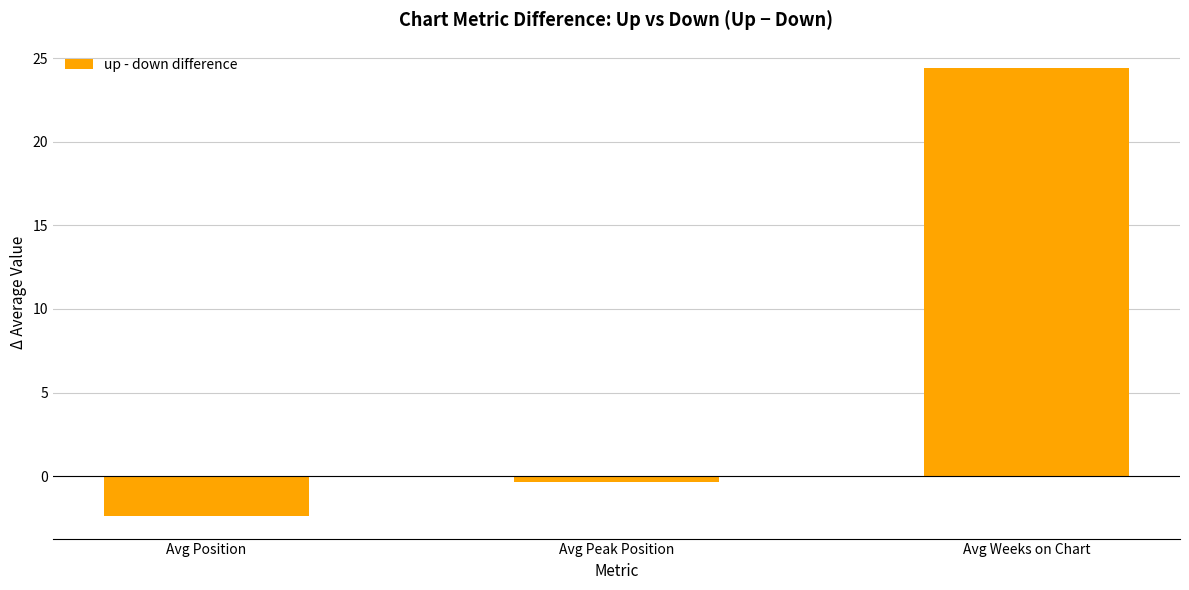

What is the sum of all values?

21.7